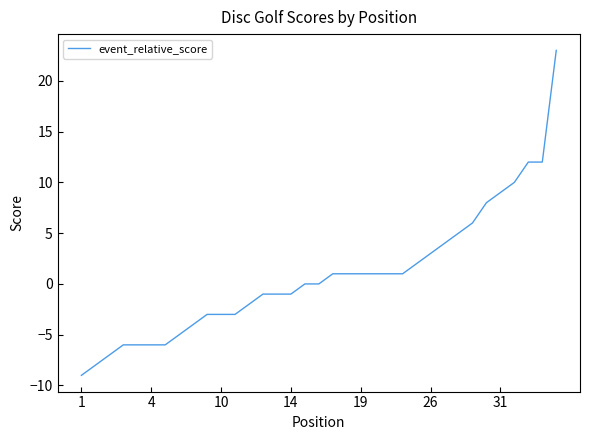

What is the difference between the maximum and minimum values?

32